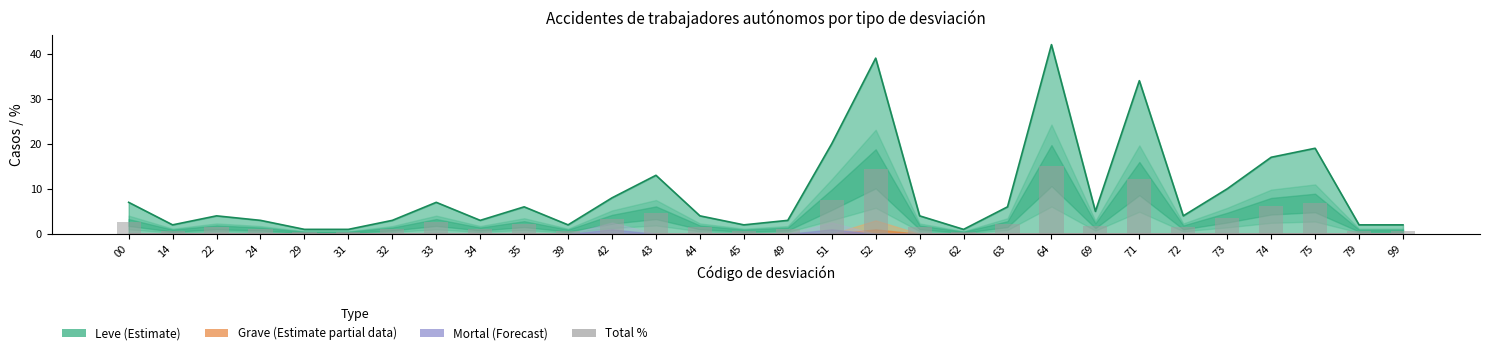

Rank the categories by value from lowest to highest.

29, 31, 62, 14, 39, 45, 79, 99, 24, 32, 34, 49, 22, 44, 59, 72, 69, 35, 63, 00, 33, 42, 73, 43, 74, 75, 51, 71, 52, 64